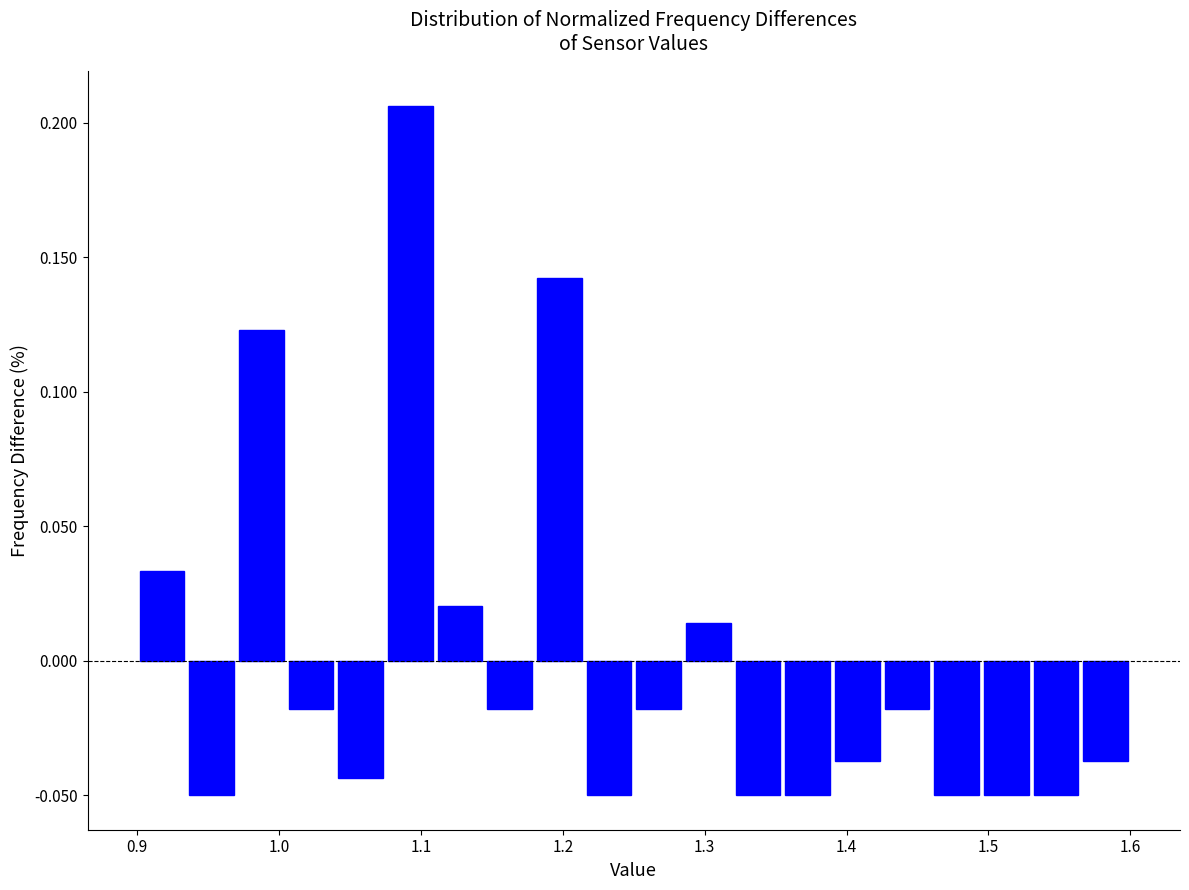

Read against the x-axis, roughly where is the centre of the tallest bar?

1.09